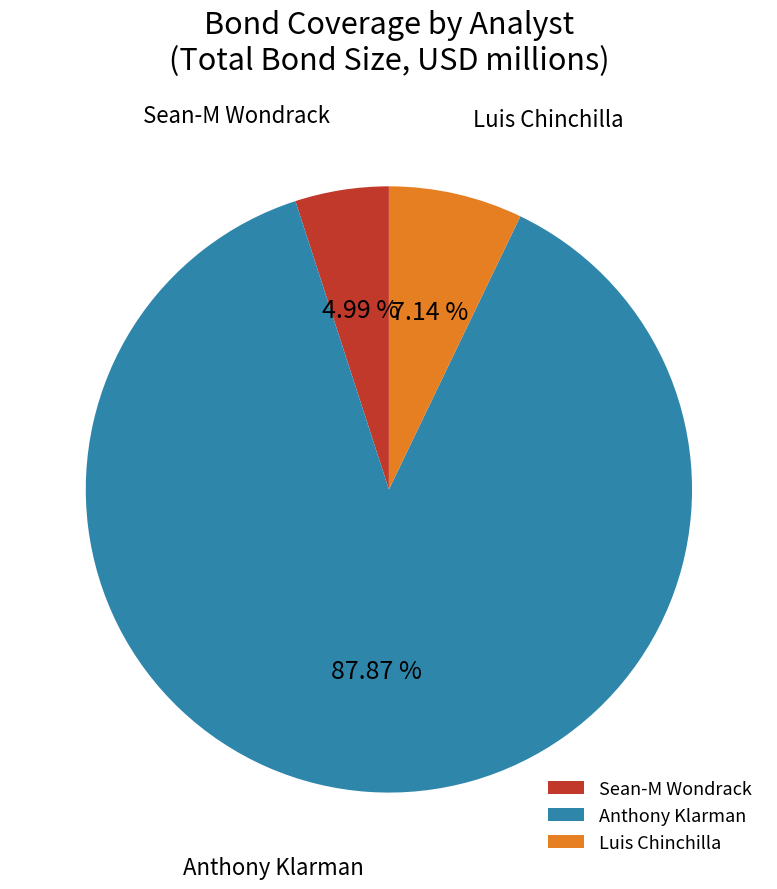

Between Anthony Klarman and Luis Chinchilla, which is larger?

Anthony Klarman